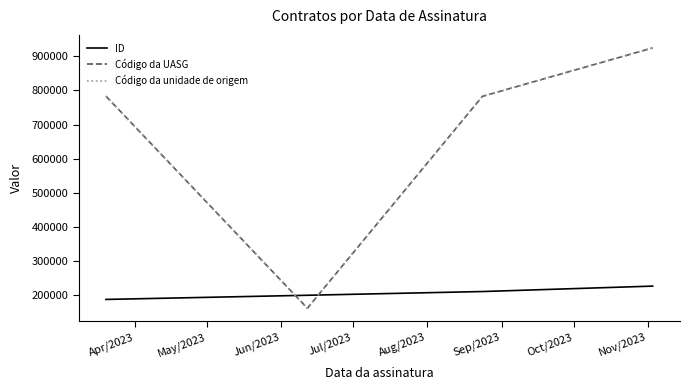

Does the chart display data point markers on the line(s)?

No